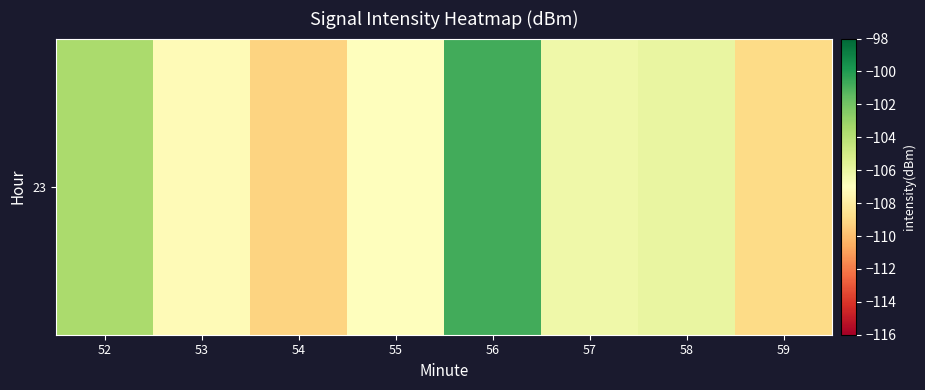

Rank the categories by value from lowest to highest.

54, 59, 53, 55, 57, 58, 52, 56